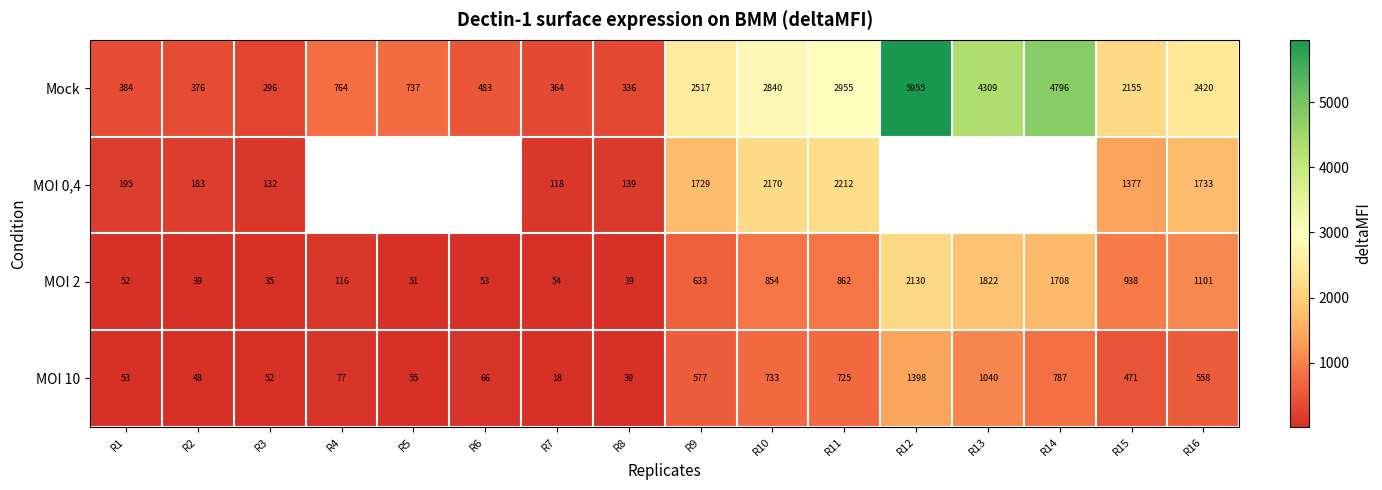

What is the difference between the highest and lowest values at R6?

430.0